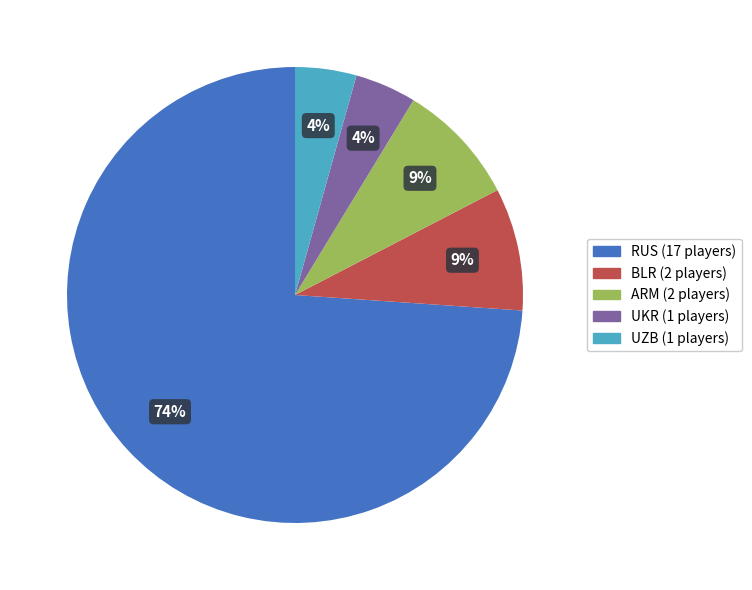

To the nearest percent, what portion does UKR represent?

4%